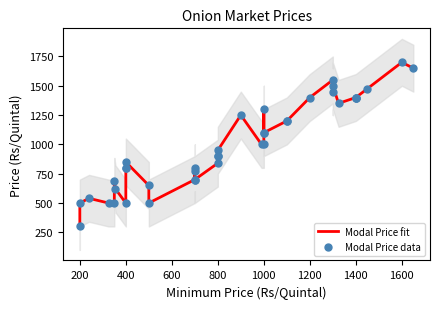

Is the value of Modal Price fit at 26 greater than the value of Modal Price data at 21?

No